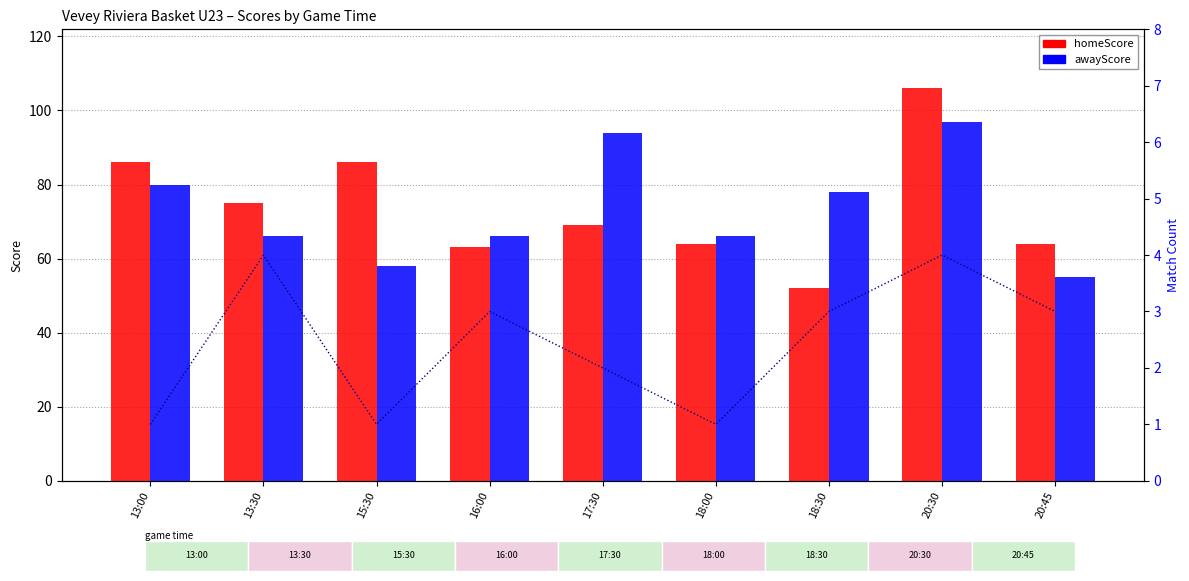

What position from the right is 20:45?

1